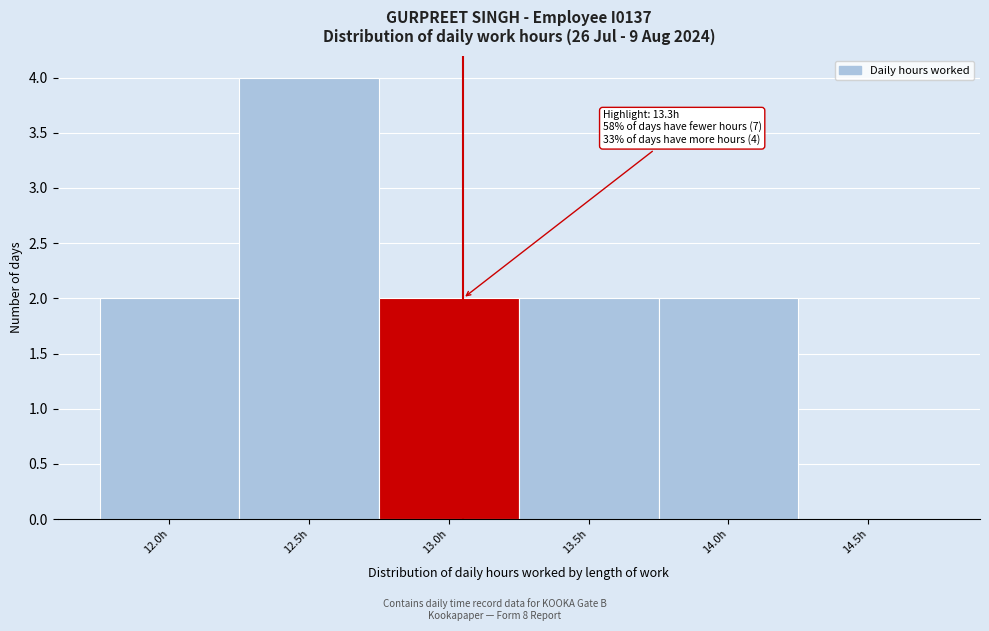

Reading left to right, extract all data points from this chart.

12.0h=2	12.5h=4	13.0h=2	13.5h=2	14.0h=2	14.5h=0